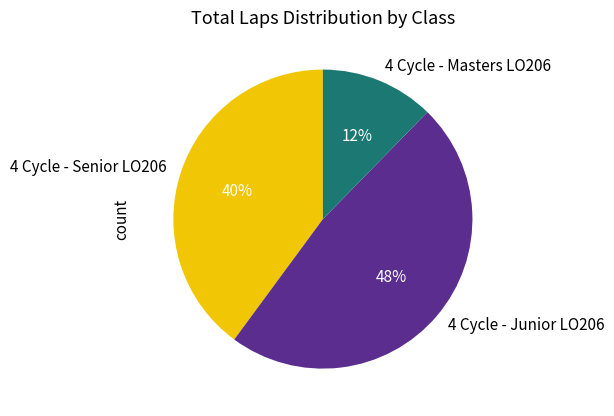

To the nearest percent, what is the average slice percentage?

33%